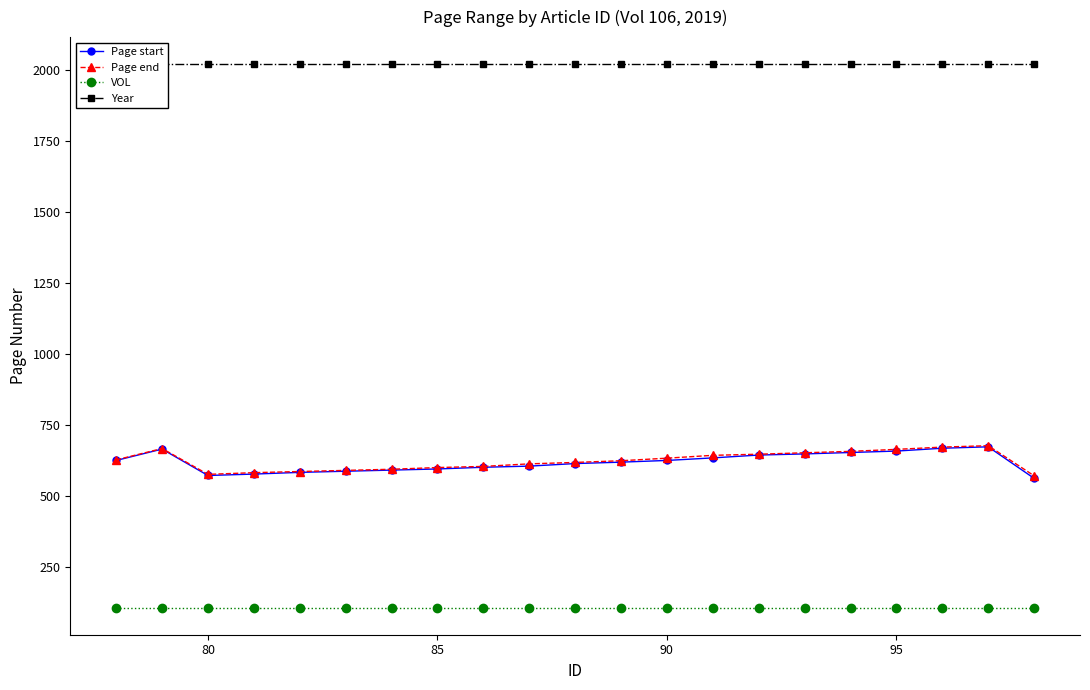

True or false: Page end has more than 1 points higher than both neighbors.

True